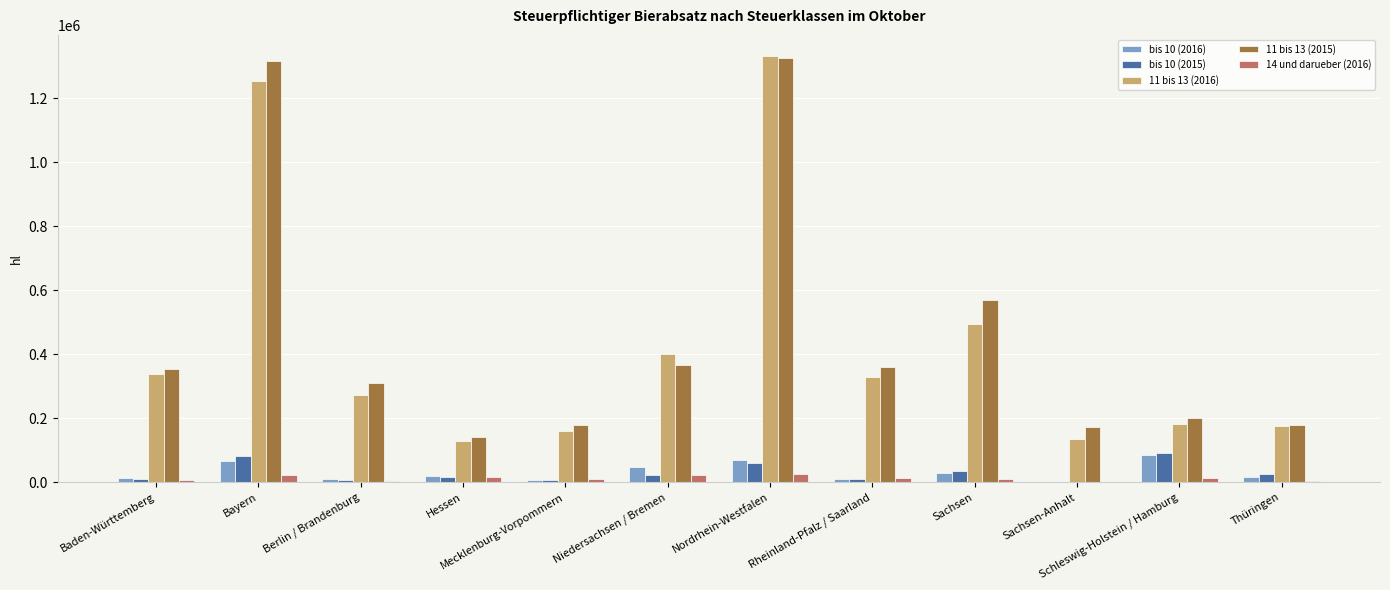

What is the highest value of the 11 bis 13 (2015) series?

1324738.0